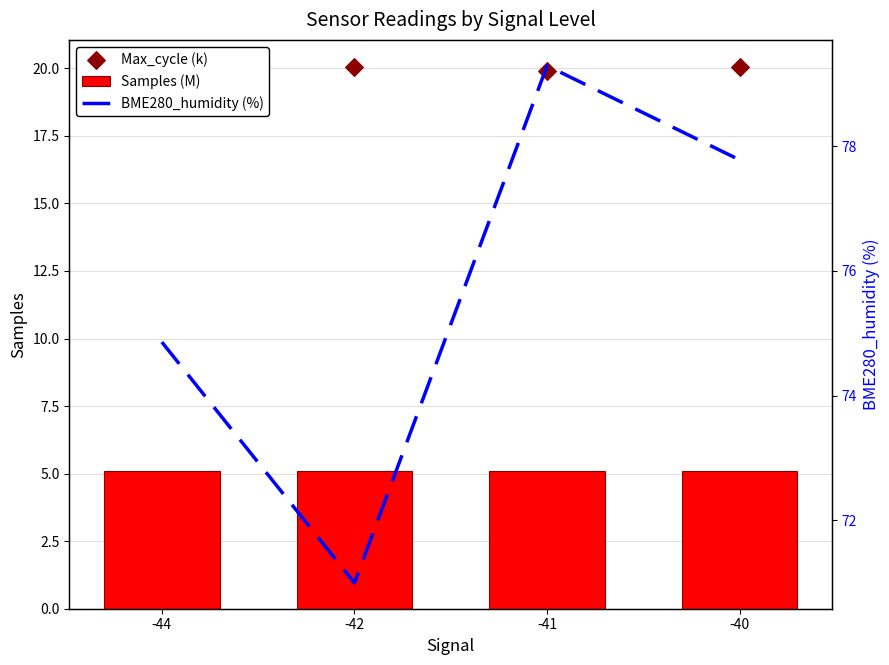

Which series contains the lowest Y value?

Samples (M)